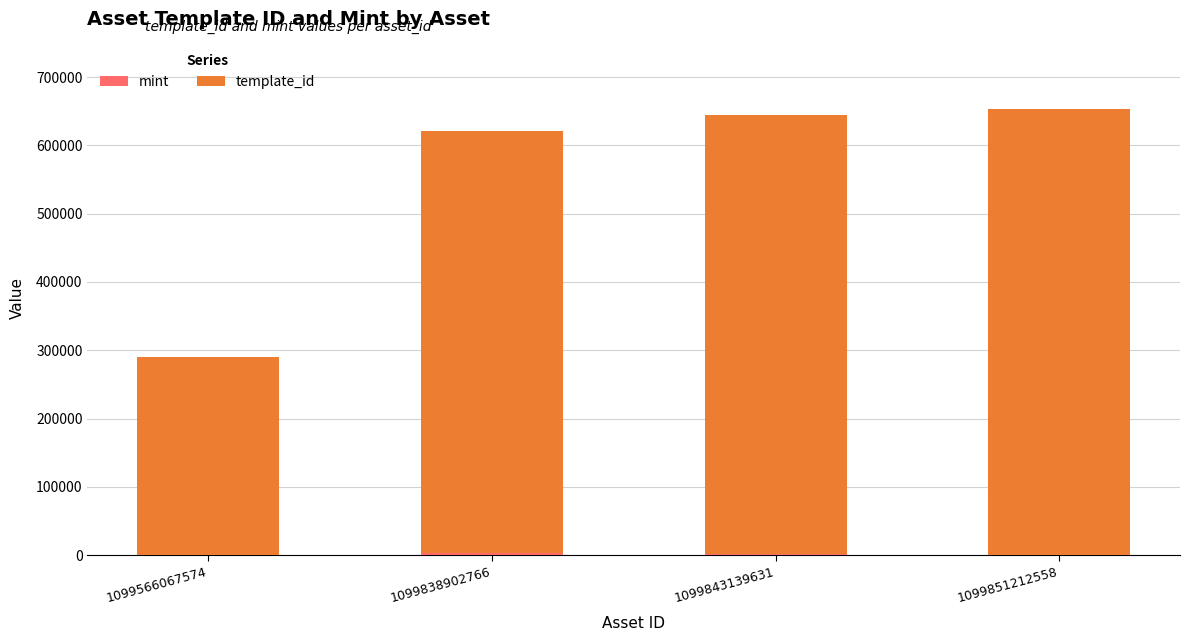

Rank the series by their average value, from highest to lowest.

template_id, mint